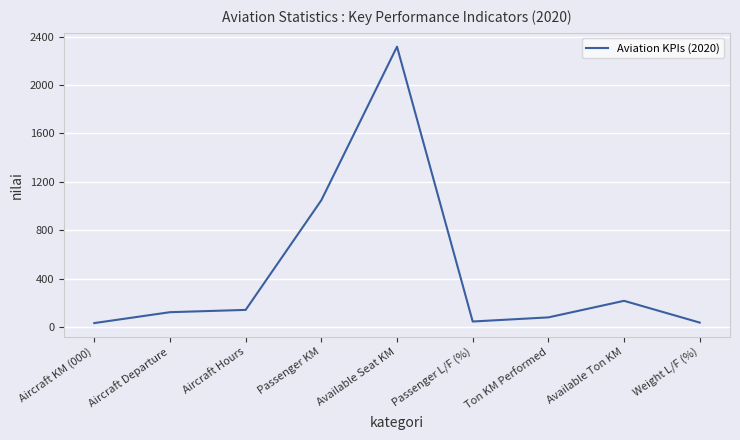

The chart shows a value of 79 at Ton KM Performed. True or false?

True